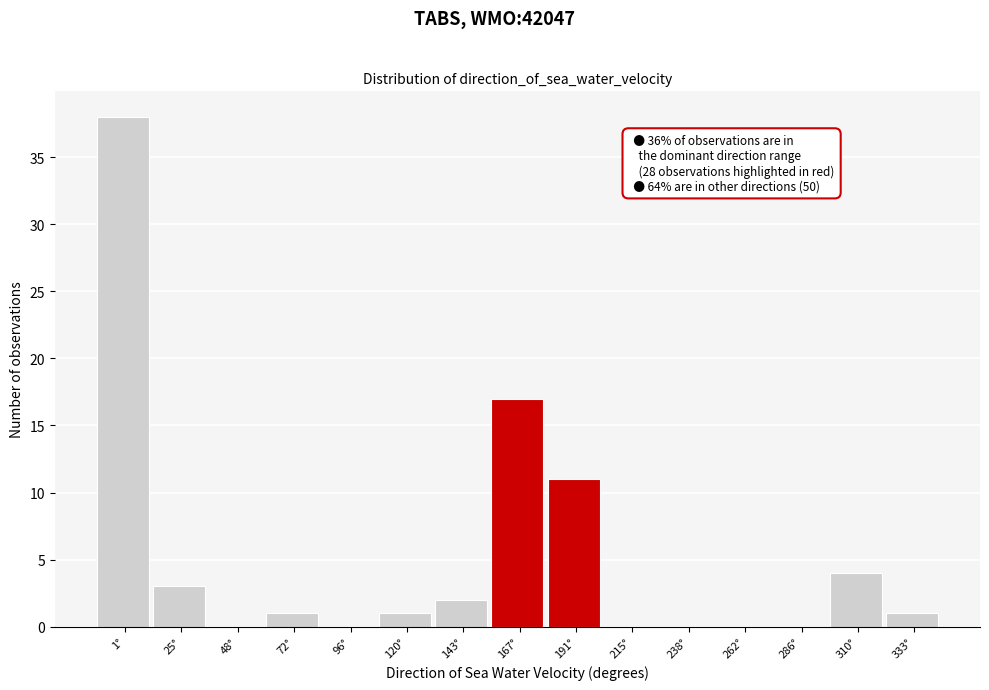

Reading right to left, extract all data points from this chart.

333°=1	310°=4	286°=0	262°=0	238°=0	215°=0	191°=11	167°=17	143°=2	120°=1	96°=0	72°=1	48°=0	25°=3	1°=38